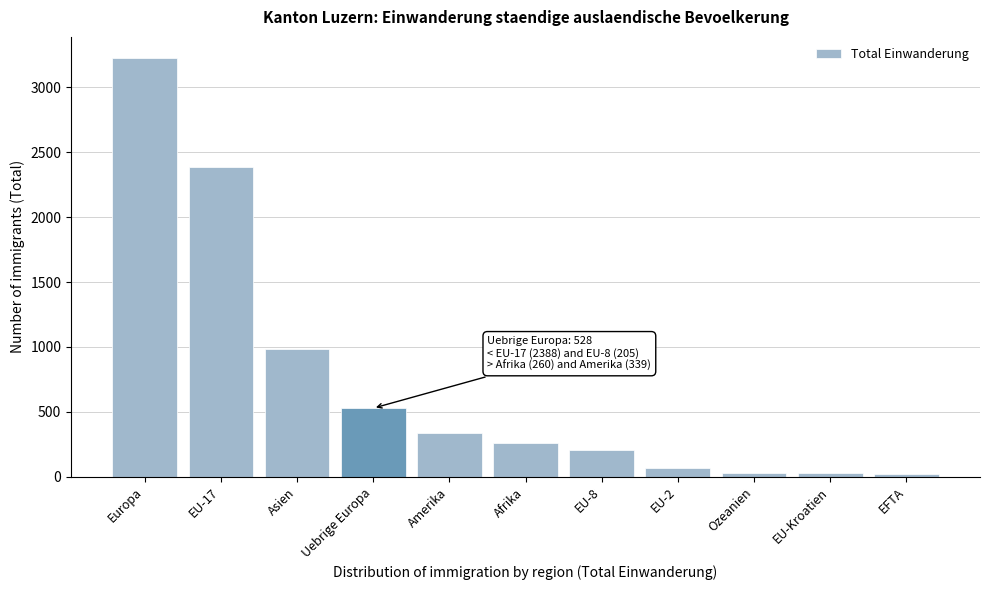

What is the greatest value displayed?

3228